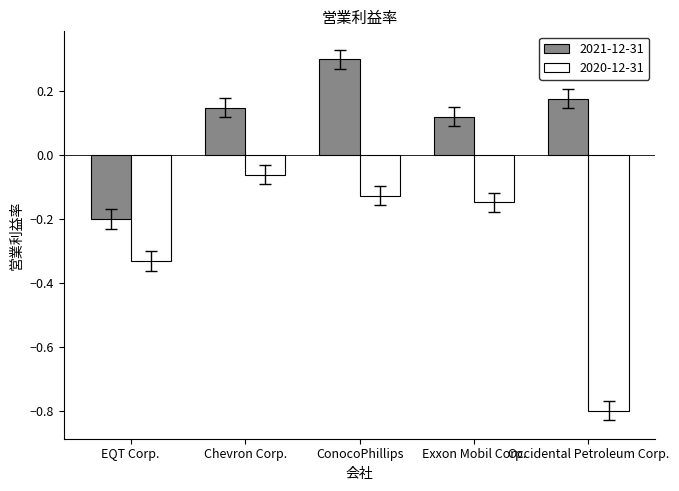

Rank the categories by 2020-12-31 value from highest to lowest.

Chevron Corp., ConocoPhillips, Exxon Mobil Corp., EQT Corp., Occidental Petroleum Corp.